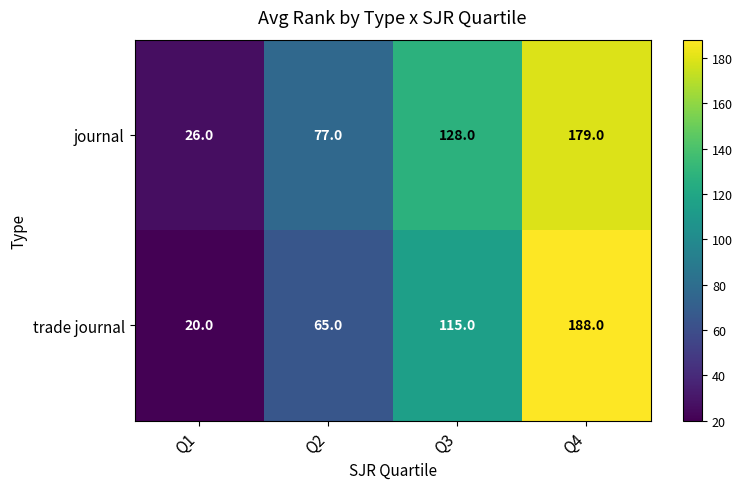

What is the maximum value shown in the chart?

188